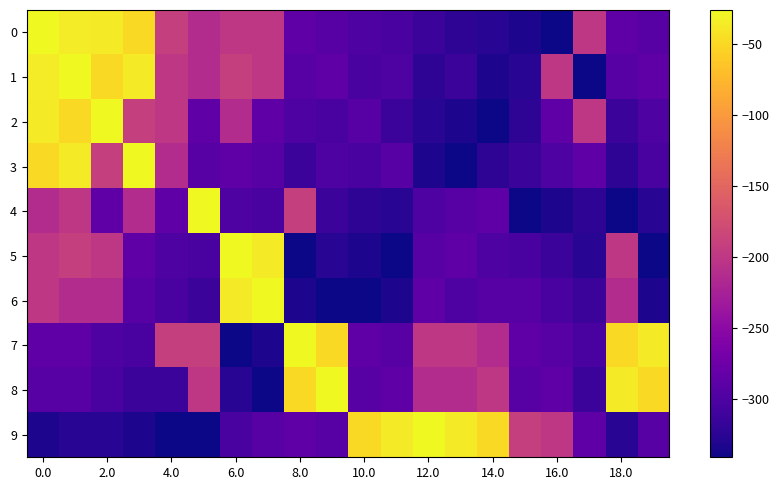

Which series has the largest total across all categories?

7